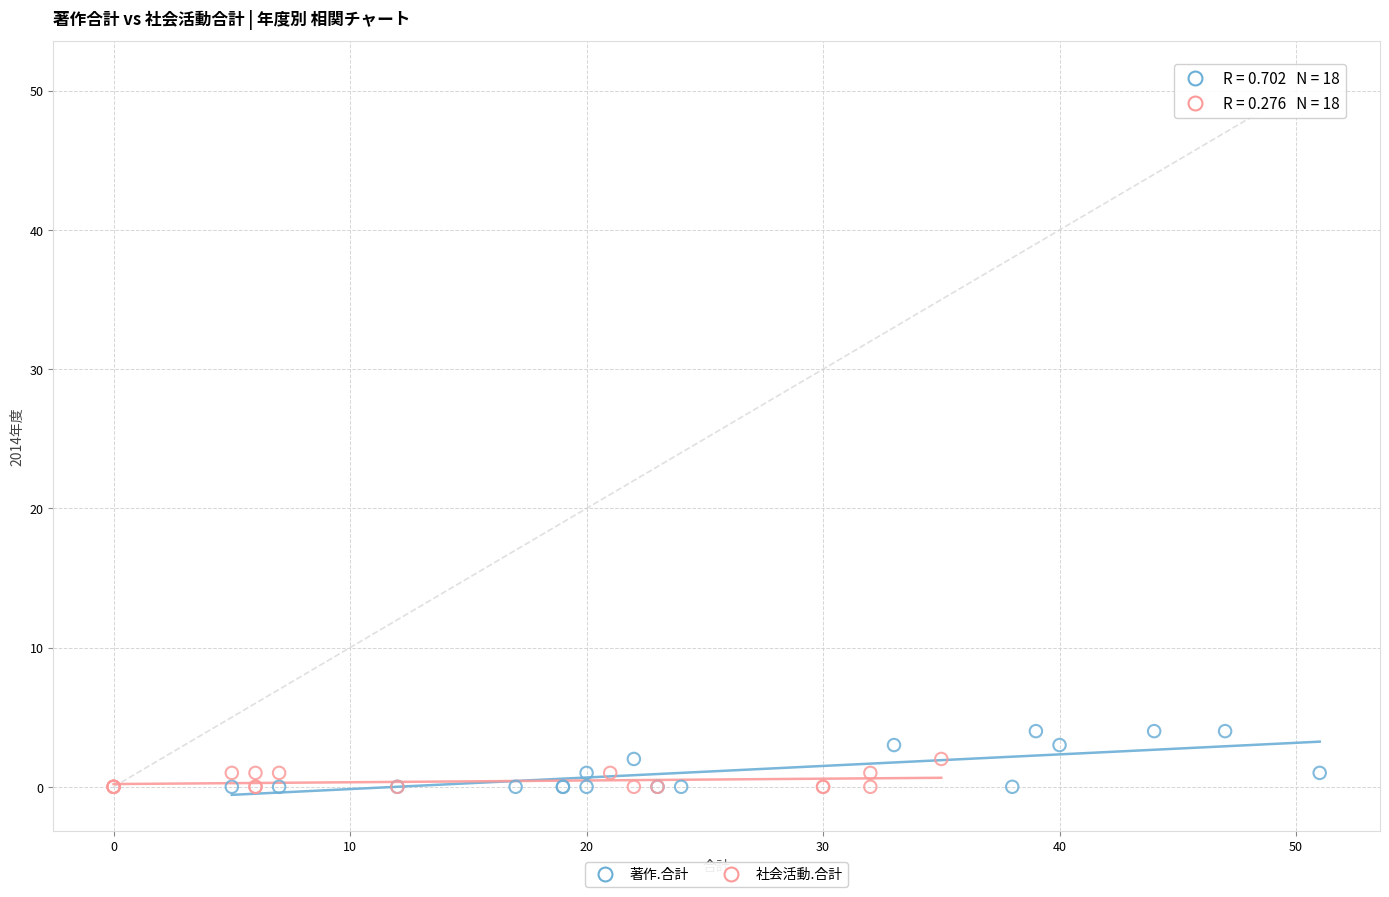

What are all the series names shown in the legend?

著作.合計, 社会活動.合計